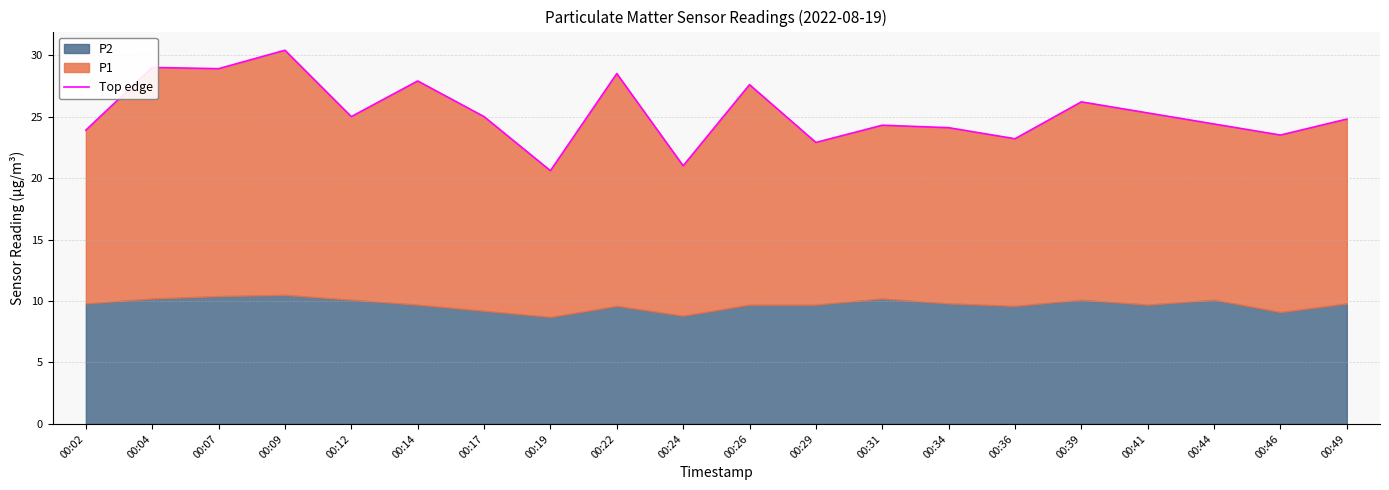

What is the difference between the maximum and second lowest values?

9.4